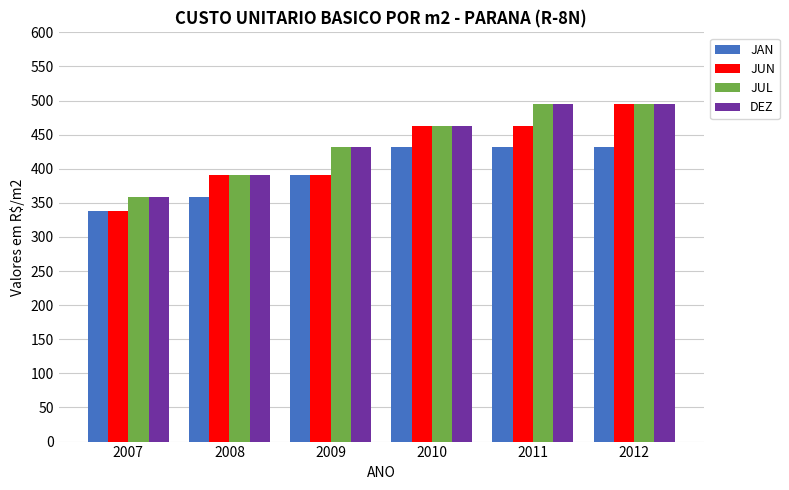

Is the value of JAN at 2009 greater than the value of JUL at 2009?

No